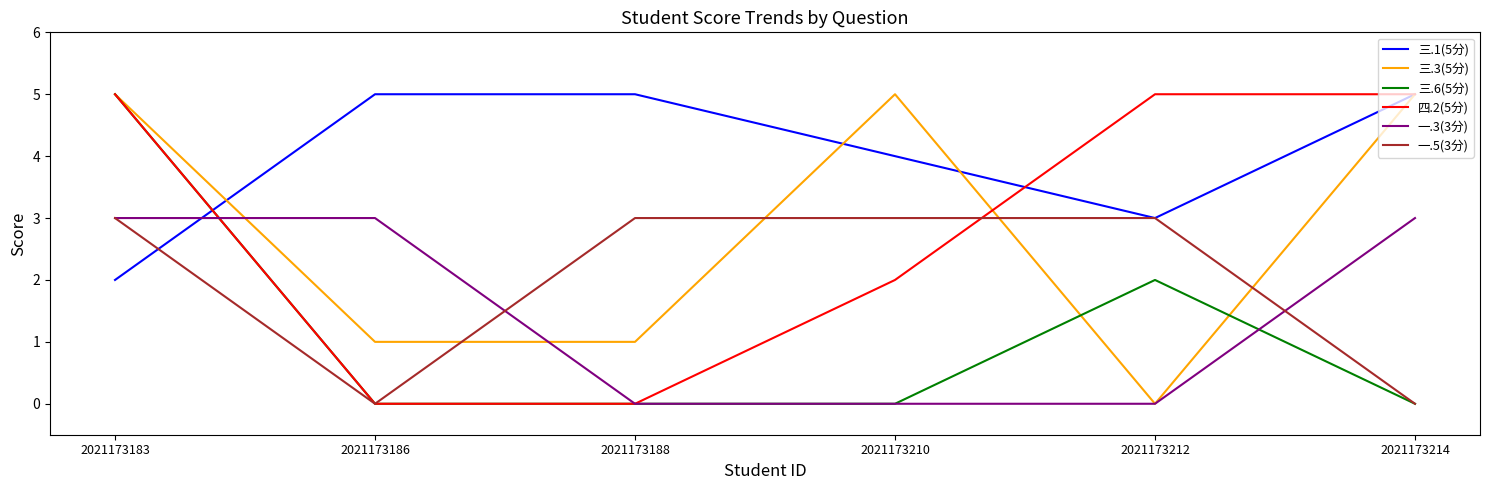

The 三.6(5分) series shows 0 at 2021173210. True or false?

True